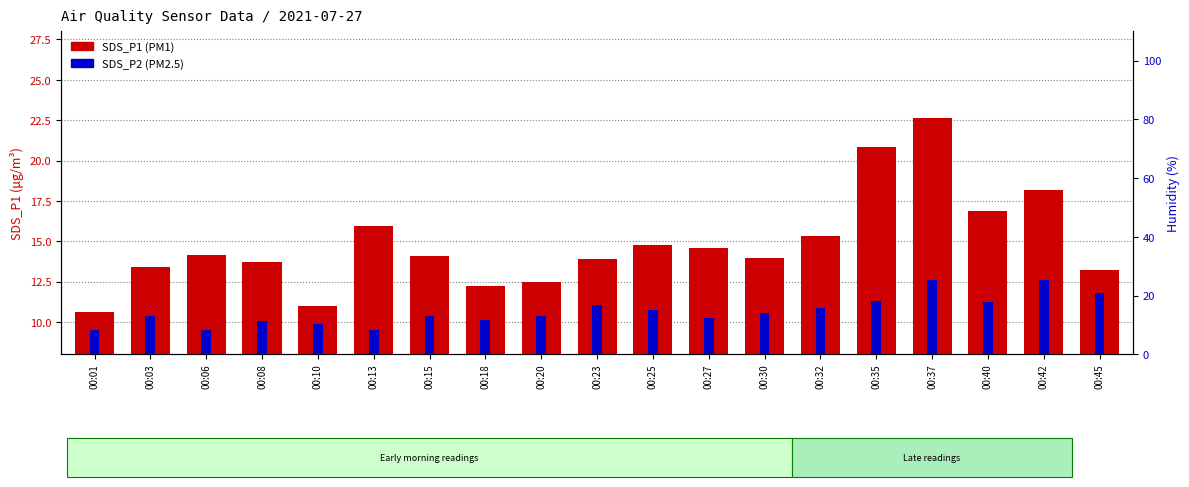

Is the value of SDS_P2 (PM2.5) at 00:42 greater than the value of SDS_P1 (PM1) at 00:08?

No